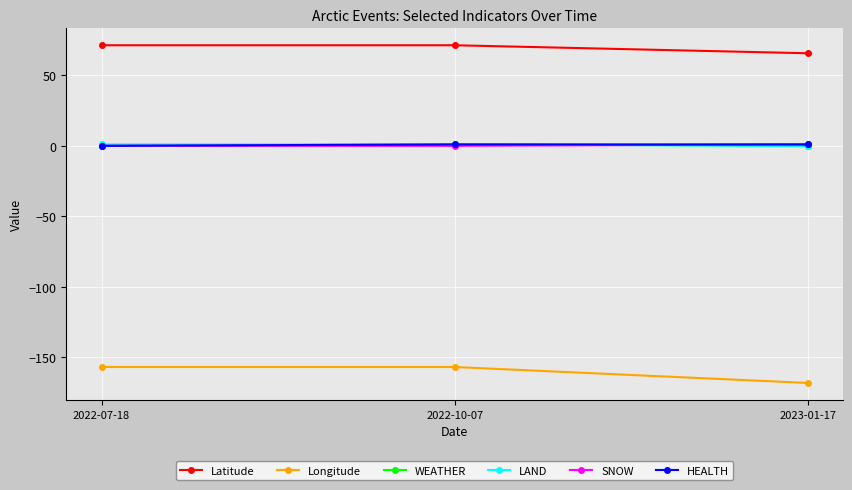

What is the minimum value shown in the chart?

-168.1